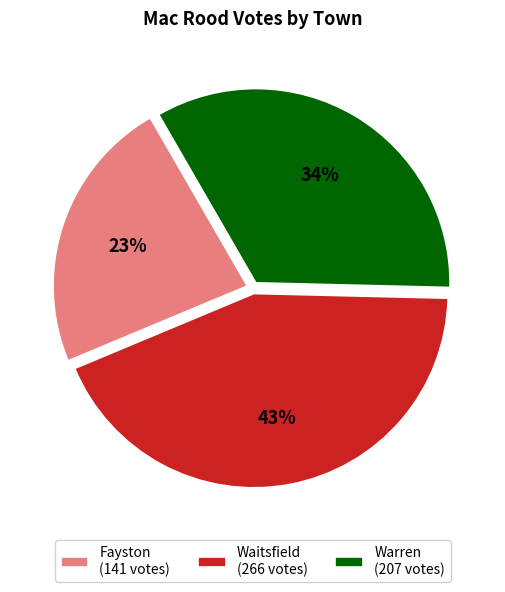

The Fayston slice represents 28% of the pie. True or false?

False